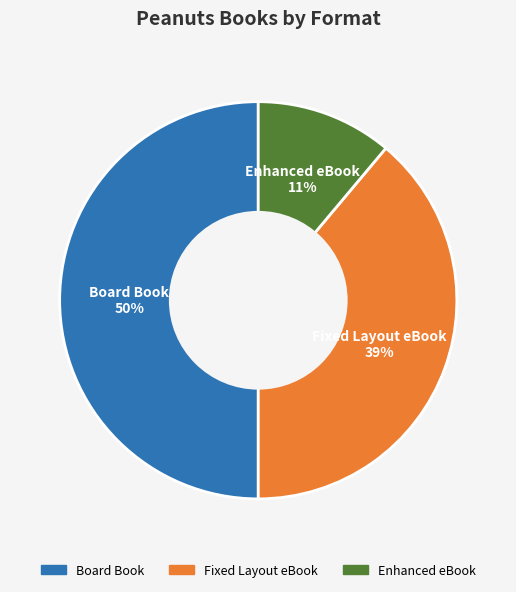

To the nearest percent, what is the average slice percentage?

33%